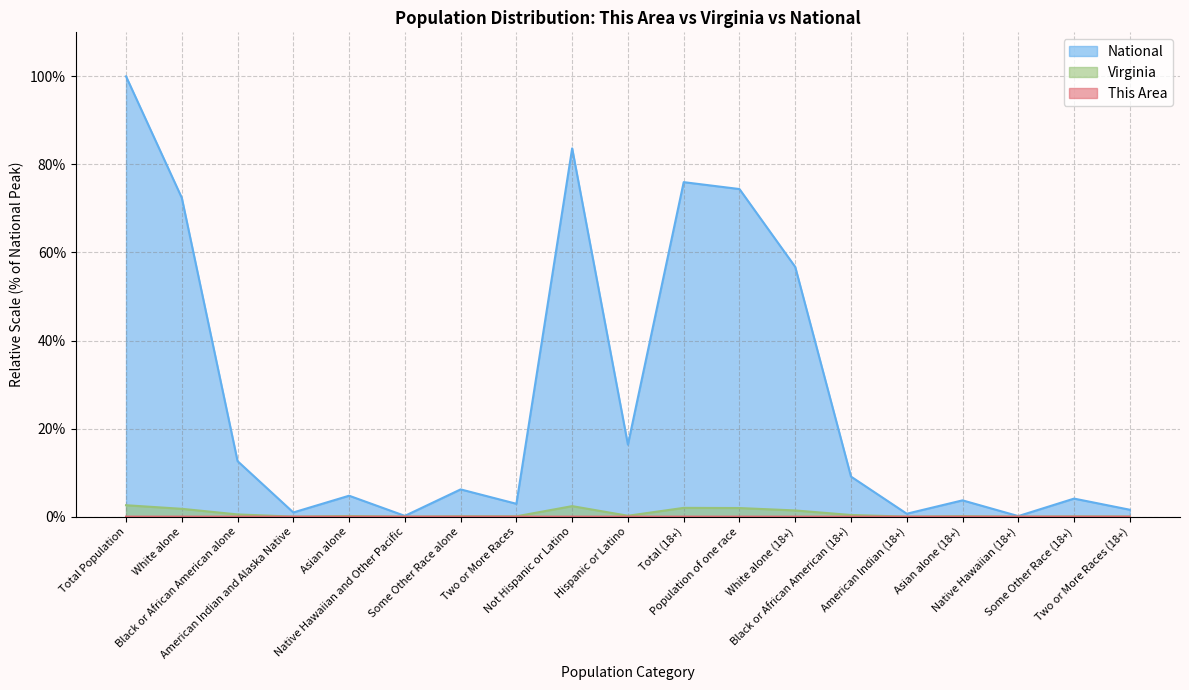

What is the difference between the National values at Hispanic or Latino and Two or More Races?

13.4